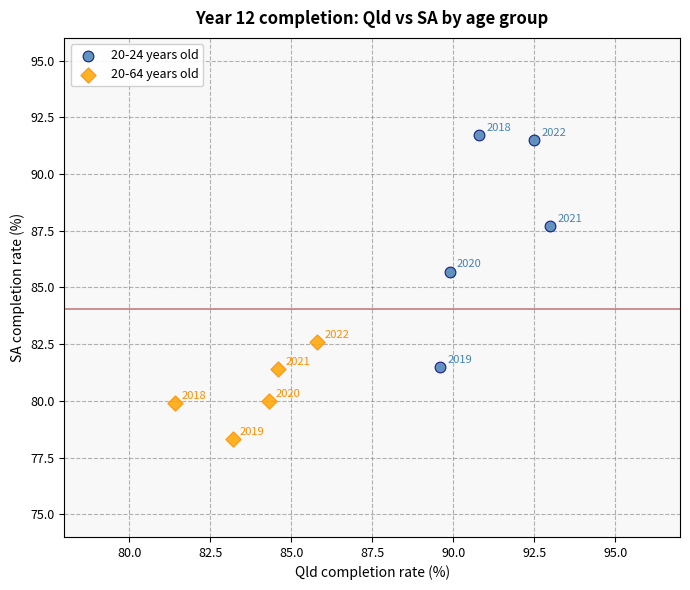

Which series contains the highest Y value?

20-24 years old